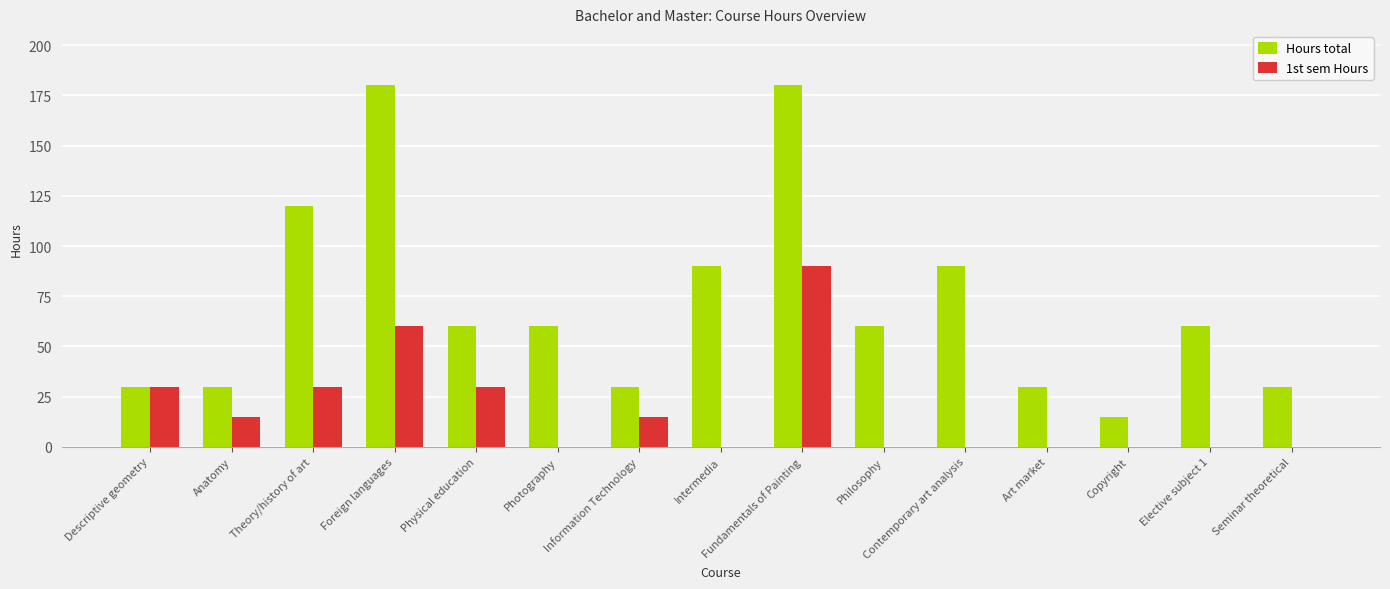

Which series has the largest range (max minus min)?

Hours total